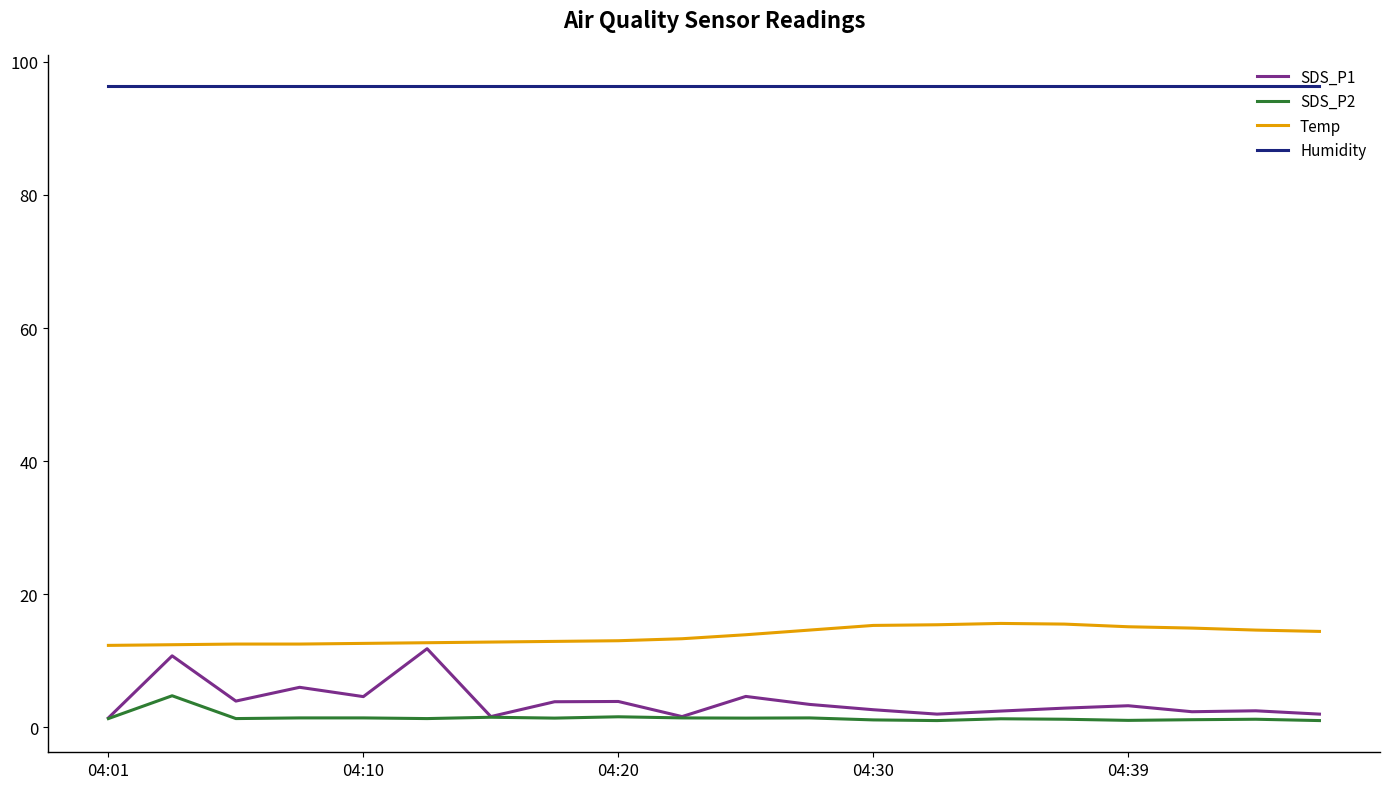

True or false: Humidity and Temp intersect in this chart.

False